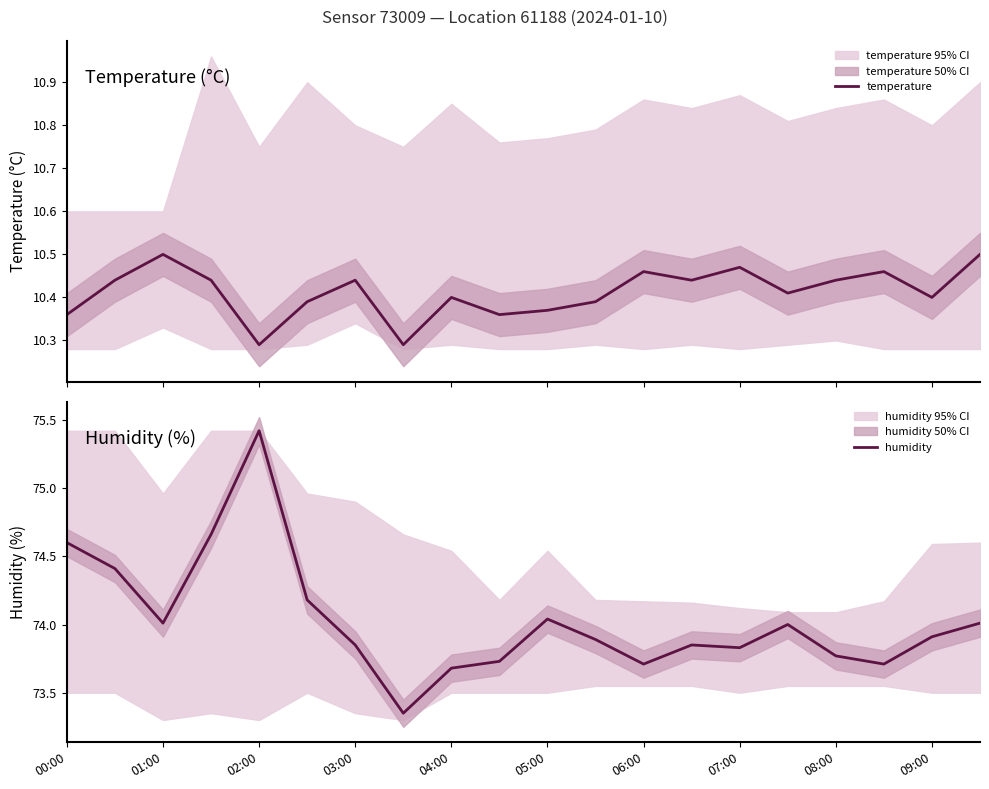

Is it true that humidity equals 121.3 at 02:00?

False